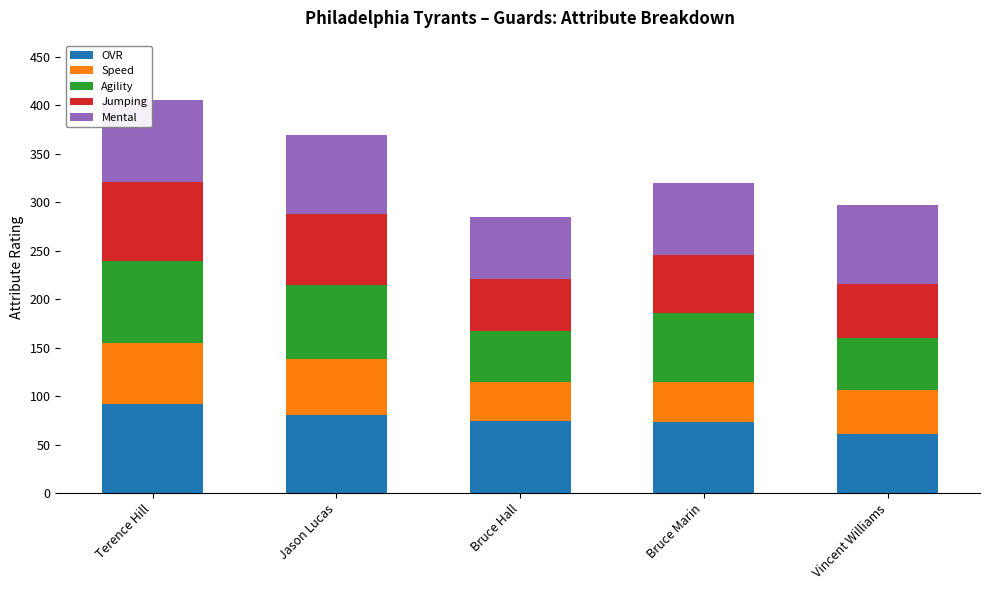

The value of OVR at Terence Hill is 92. True or false?

True